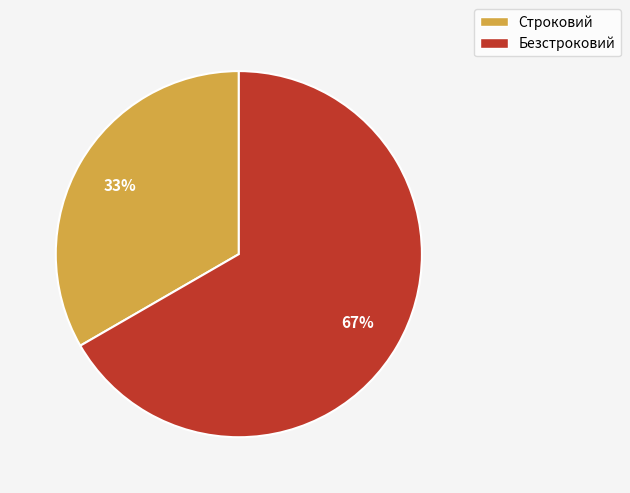

What is the majority slice?

Безстроковий